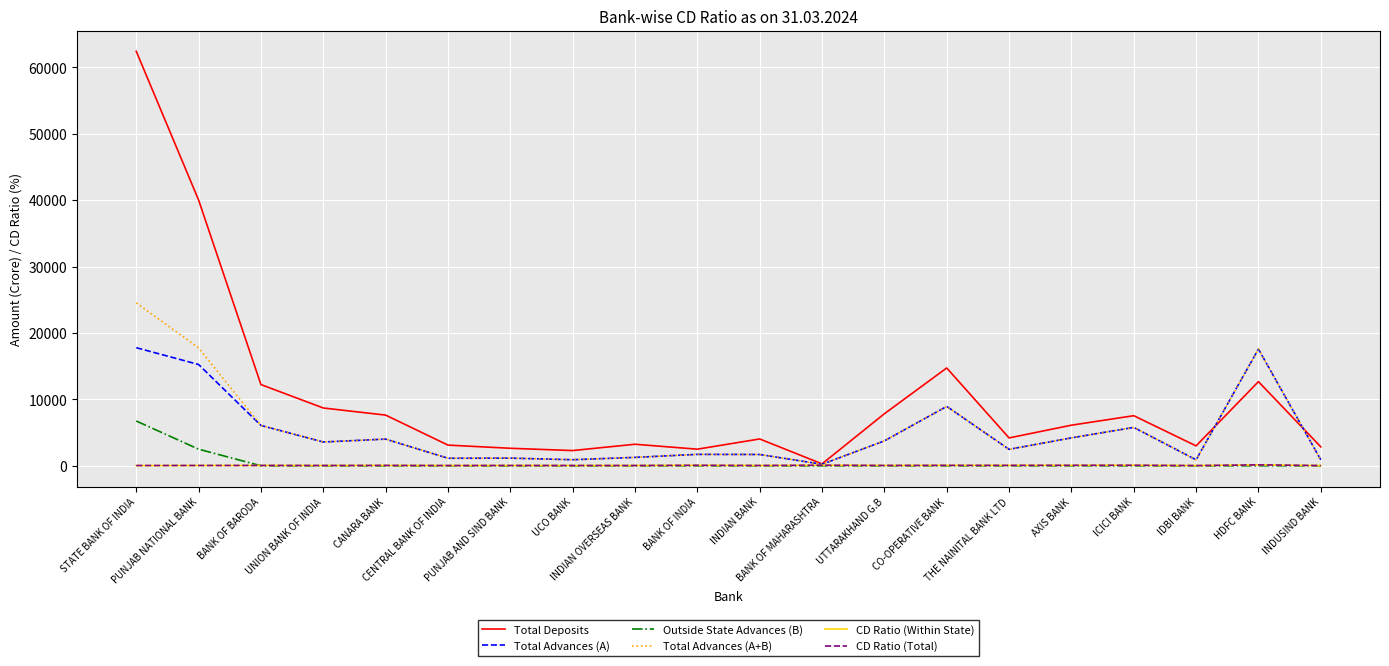

What is the greatest value displayed?

62409.5